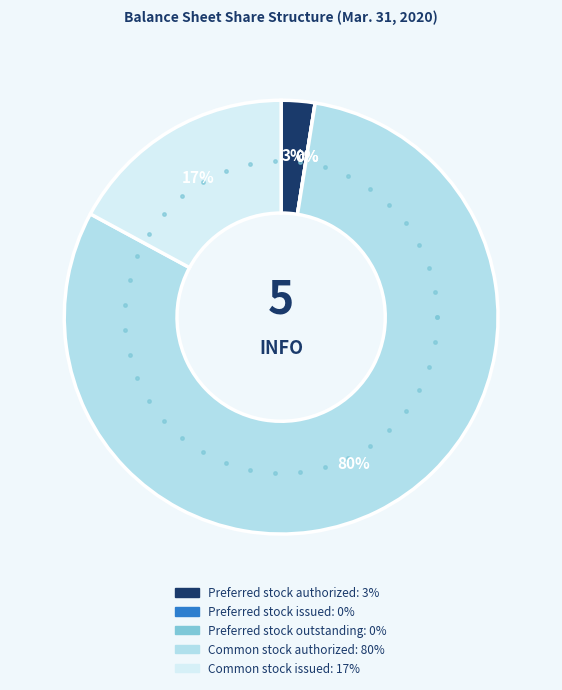

Does Preferred stock authorized account for over 50% of the chart?

No